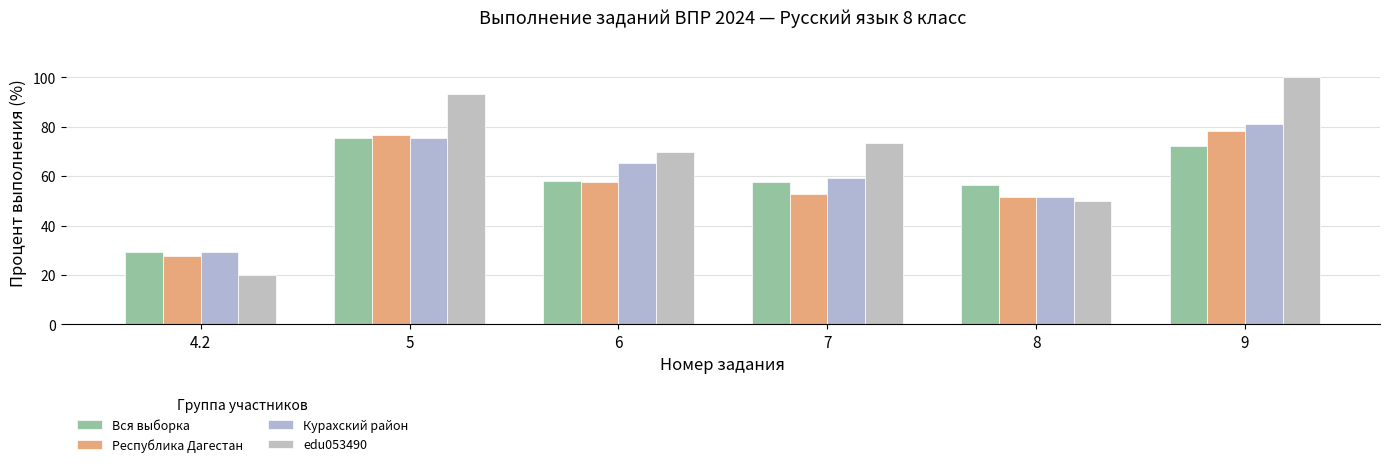

At 5, list the series in order from largest to smallest.

edu053490, Республика Дагестан, Вся выборка, Курахский район